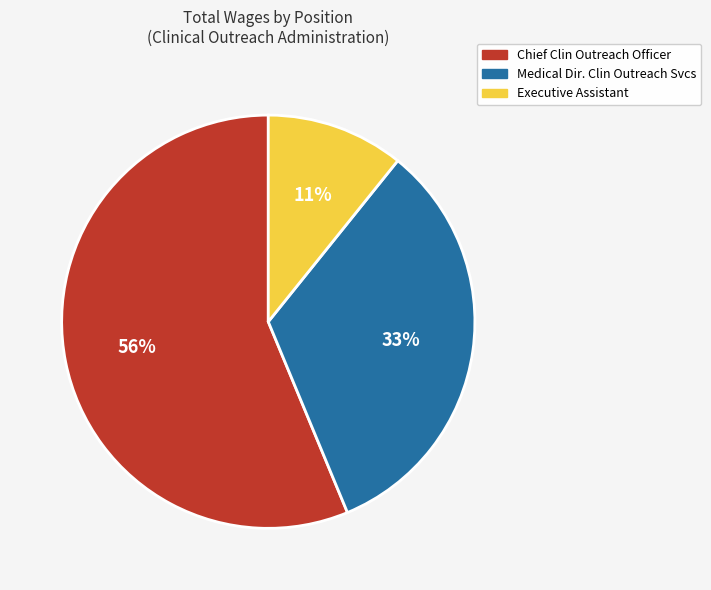

Rank the categories by value from lowest to highest.

Executive Assistant, Medical Dir. Clin Outreach Svcs, Chief Clin Outreach Officer